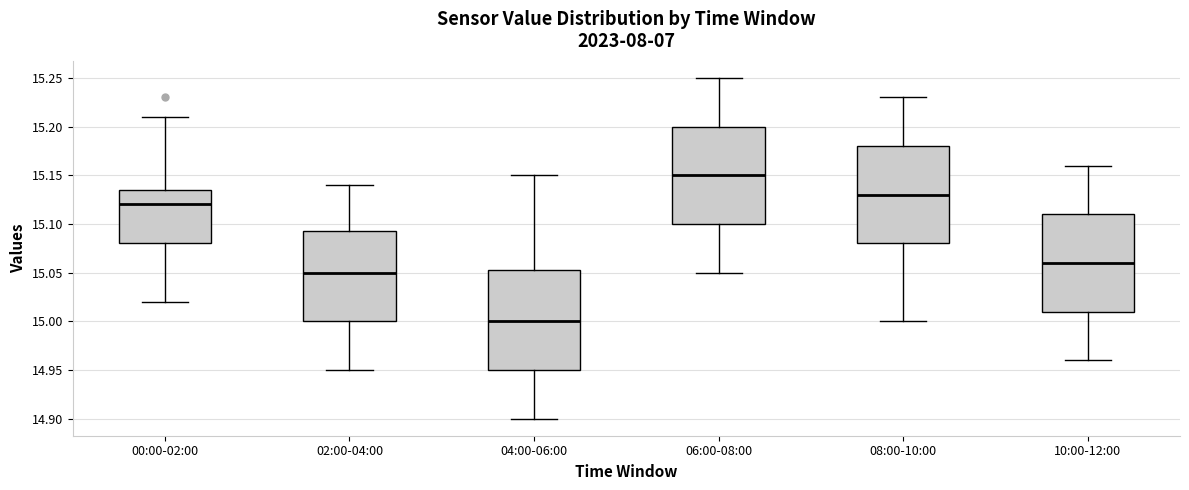

Reading left to right, transcribe this box plot: for each box, give where its median line is, the range the box spans, and where its two whiskers end, as read against the y-axis. The values are not printed on the chart, so give them approximately, as read against the axis.

00:00-02:00: median 15.120, box 15.080 to 15.135, whiskers 15.020 to 15.210
02:00-04:00: median 15.050, box 15.000 to 15.095, whiskers 14.950 to 15.140
04:00-06:00: median 15.000, box 14.950 to 15.055, whiskers 14.900 to 15.150
06:00-08:00: median 15.150, box 15.100 to 15.200, whiskers 15.050 to 15.250
08:00-10:00: median 15.130, box 15.080 to 15.180, whiskers 15.000 to 15.230
10:00-12:00: median 15.060, box 15.010 to 15.110, whiskers 14.960 to 15.160